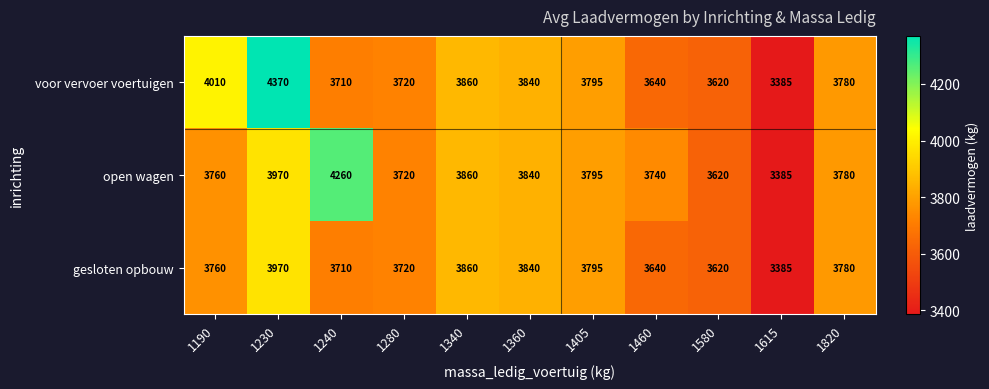

What is the minimum value shown in the chart?

3385